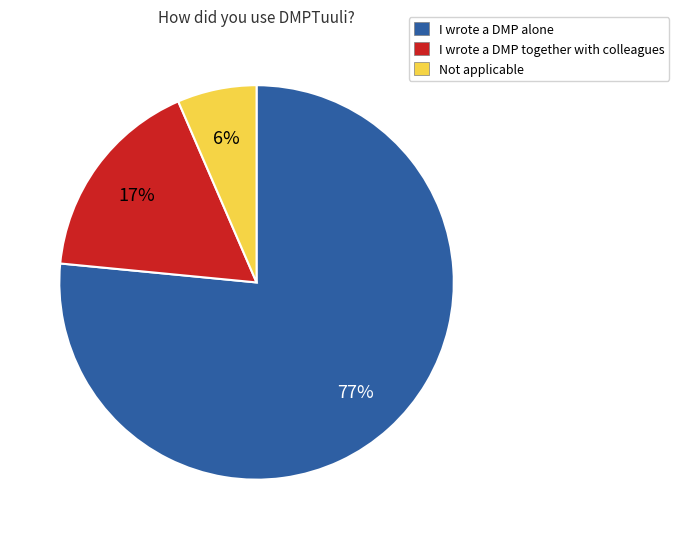

Do I wrote a DMP alone and Not applicable together represent more than half of the pie?

Yes